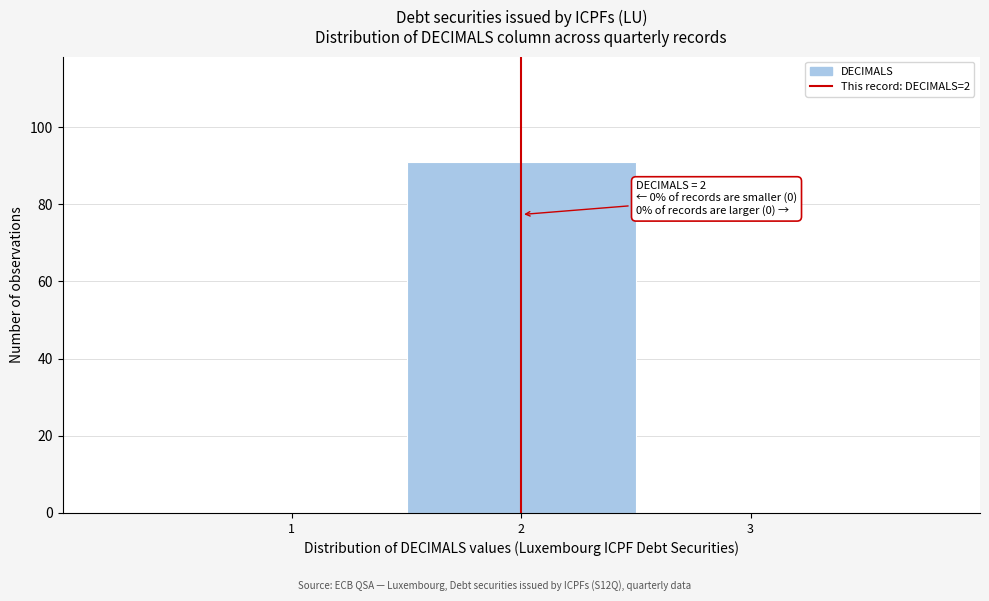

Over which range of the x-axis is the bar tallest?

1.5 to 2.5